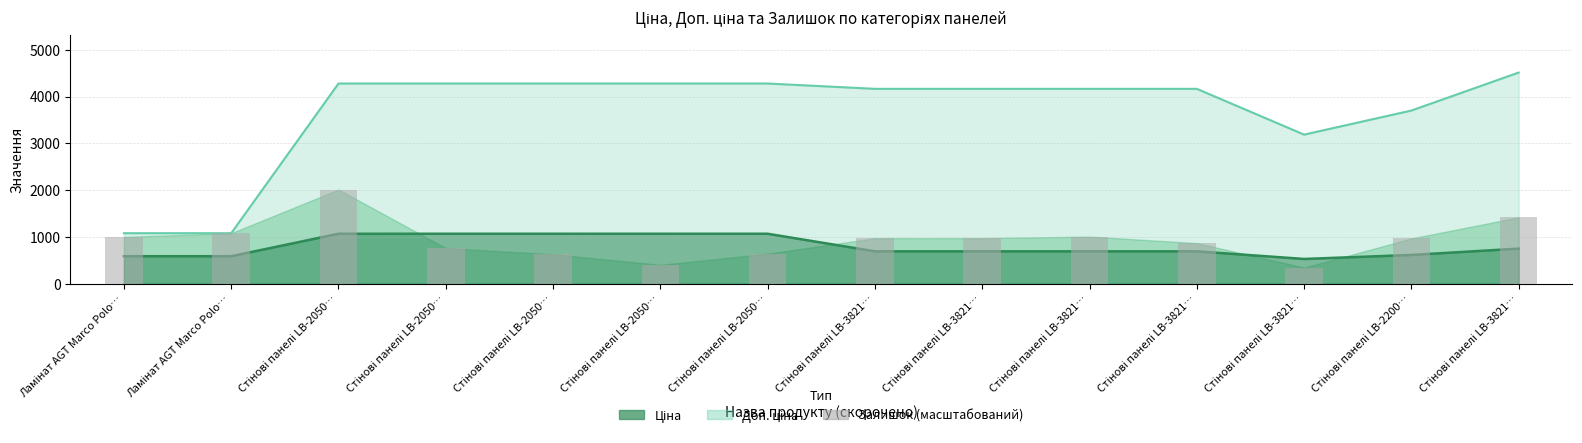

Where does the data first go above 974?

Ламінат AGT Marco Polo…